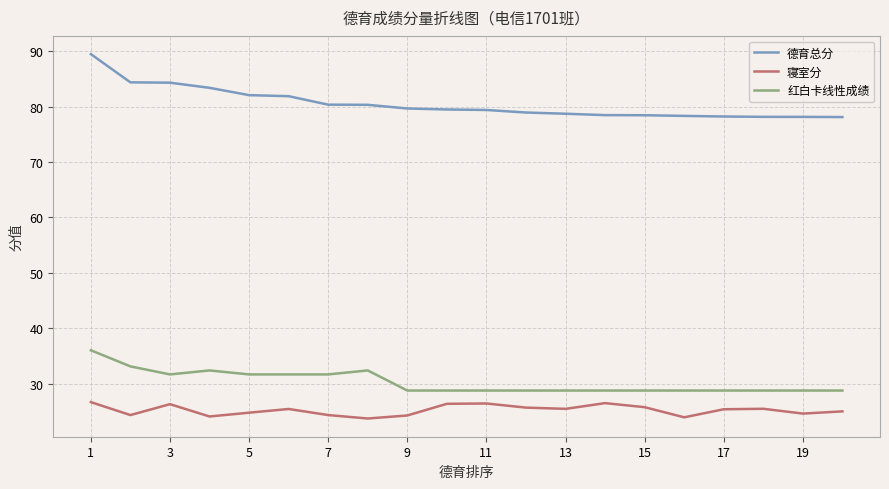

What is the maximum value for 红白卡线性成绩?

36.0